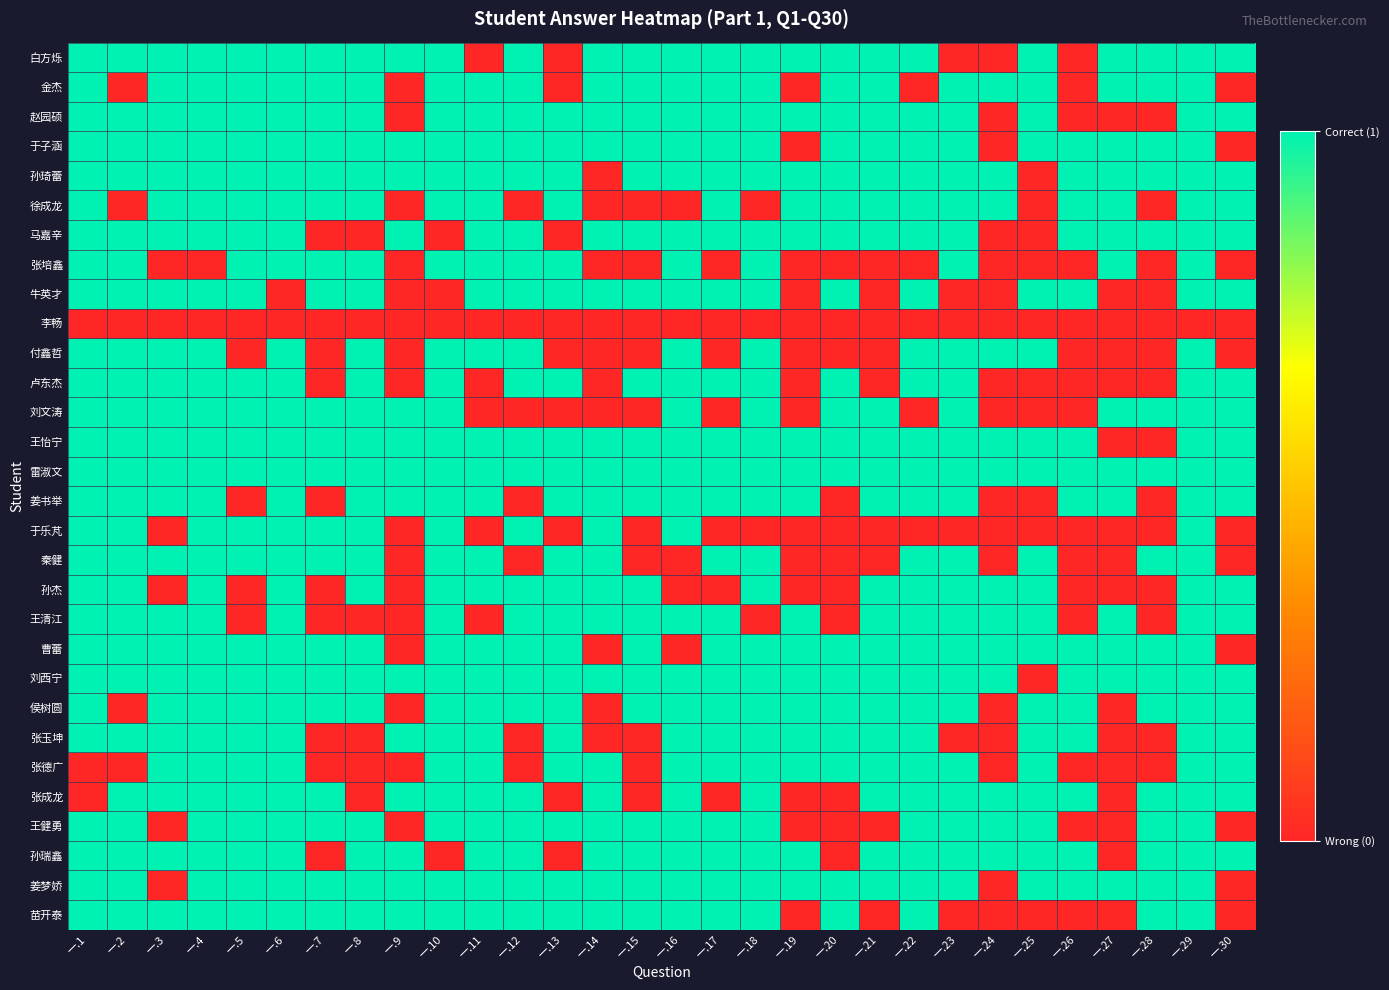

Reading right to left, what are all the values shown in this chart?

白方烁: 一.30=1	一.29=1	一.28=1	一.27=1	一.26=0	一.25=1	一.24=0	一.23=0	一.22=1	一.21=1	一.20=1	一.19=1	一.18=1	一.17=1	一.16=1	一.15=1	一.14=1	一.13=0	一.12=1	一.11=0	一.10=1	一.9=1	一.8=1	一.7=1	一.6=1	一.5=1	一.4=1	一.3=1	一.2=1	一.1=1
金杰: 一.30=0	一.29=1	一.28=1	一.27=1	一.26=0	一.25=1	一.24=1	一.23=1	一.22=0	一.21=1	一.20=1	一.19=0	一.18=1	一.17=1	一.16=1	一.15=1	一.14=1	一.13=0	一.12=1	一.11=1	一.10=1	一.9=0	一.8=1	一.7=1	一.6=1	一.5=1	一.4=1	一.3=1	一.2=0	一.1=1
赵园硕: 一.30=1	一.29=1	一.28=0	一.27=0	一.26=0	一.25=1	一.24=0	一.23=1	一.22=1	一.21=1	一.20=1	一.19=1	一.18=1	一.17=1	一.16=1	一.15=1	一.14=1	一.13=1	一.12=1	一.11=1	一.10=1	一.9=0	一.8=1	一.7=1	一.6=1	一.5=1	一.4=1	一.3=1	一.2=1	一.1=1
于子涵: 一.30=0	一.29=1	一.28=1	一.27=1	一.26=1	一.25=1	一.24=0	一.23=1	一.22=1	一.21=1	一.20=1	一.19=0	一.18=1	一.17=1	一.16=1	一.15=1	一.14=1	一.13=1	一.12=1	一.11=1	一.10=1	一.9=1	一.8=1	一.7=1	一.6=1	一.5=1	一.4=1	一.3=1	一.2=1	一.1=1
孙琦蕾: 一.30=1	一.29=1	一.28=1	一.27=1	一.26=1	一.25=0	一.24=1	一.23=1	一.22=1	一.21=1	一.20=1	一.19=1	一.18=1	一.17=1	一.16=1	一.15=1	一.14=0	一.13=1	一.12=1	一.11=1	一.10=1	一.9=1	一.8=1	一.7=1	一.6=1	一.5=1	一.4=1	一.3=1	一.2=1	一.1=1
徐成龙: 一.30=1	一.29=1	一.28=0	一.27=1	一.26=1	一.25=0	一.24=1	一.23=1	一.22=1	一.21=1	一.20=1	一.19=1	一.18=0	一.17=1	一.16=0	一.15=0	一.14=0	一.13=1	一.12=0	一.11=1	一.10=1	一.9=0	一.8=1	一.7=1	一.6=1	一.5=1	一.4=1	一.3=1	一.2=0	一.1=1
马嘉辛: 一.30=1	一.29=1	一.28=1	一.27=1	一.26=1	一.25=0	一.24=0	一.23=1	一.22=1	一.21=1	一.20=1	一.19=1	一.18=1	一.17=1	一.16=1	一.15=1	一.14=1	一.13=0	一.12=1	一.11=1	一.10=0	一.9=1	一.8=0	一.7=0	一.6=1	一.5=1	一.4=1	一.3=1	一.2=1	一.1=1
张培鑫: 一.30=0	一.29=1	一.28=0	一.27=1	一.26=0	一.25=0	一.24=0	一.23=1	一.22=0	一.21=0	一.20=0	一.19=0	一.18=1	一.17=0	一.16=1	一.15=0	一.14=0	一.13=1	一.12=1	一.11=1	一.10=1	一.9=0	一.8=1	一.7=1	一.6=1	一.5=1	一.4=0	一.3=0	一.2=1	一.1=1
牛英才: 一.30=1	一.29=1	一.28=0	一.27=0	一.26=1	一.25=1	一.24=0	一.23=0	一.22=1	一.21=0	一.20=1	一.19=0	一.18=1	一.17=1	一.16=1	一.15=1	一.14=1	一.13=1	一.12=1	一.11=1	一.10=0	一.9=0	一.8=1	一.7=1	一.6=0	一.5=1	一.4=1	一.3=1	一.2=1	一.1=1
李畅: 一.30=0	一.29=0	一.28=0	一.27=0	一.26=0	一.25=0	一.24=0	一.23=0	一.22=0	一.21=0	一.20=0	一.19=0	一.18=0	一.17=0	一.16=0	一.15=0	一.14=0	一.13=0	一.12=0	一.11=0	一.10=0	一.9=0	一.8=0	一.7=0	一.6=0	一.5=0	一.4=0	一.3=0	一.2=0	一.1=0
付鑫哲: 一.30=0	一.29=1	一.28=0	一.27=0	一.26=0	一.25=1	一.24=1	一.23=1	一.22=1	一.21=0	一.20=0	一.19=0	一.18=1	一.17=0	一.16=1	一.15=0	一.14=0	一.13=0	一.12=1	一.11=1	一.10=1	一.9=0	一.8=1	一.7=0	一.6=1	一.5=0	一.4=1	一.3=1	一.2=1	一.1=1
卢东杰: 一.30=1	一.29=1	一.28=0	一.27=0	一.26=0	一.25=0	一.24=0	一.23=1	一.22=1	一.21=0	一.20=1	一.19=0	一.18=1	一.17=1	一.16=1	一.15=1	一.14=0	一.13=1	一.12=1	一.11=0	一.10=1	一.9=0	一.8=1	一.7=0	一.6=1	一.5=1	一.4=1	一.3=1	一.2=1	一.1=1
刘文涛: 一.30=1	一.29=1	一.28=1	一.27=1	一.26=0	一.25=0	一.24=0	一.23=1	一.22=0	一.21=1	一.20=1	一.19=0	一.18=1	一.17=0	一.16=1	一.15=0	一.14=0	一.13=0	一.12=0	一.11=0	一.10=1	一.9=1	一.8=1	一.7=1	一.6=1	一.5=1	一.4=1	一.3=1	一.2=1	一.1=1
王怡宁: 一.30=1	一.29=1	一.28=0	一.27=0	一.26=1	一.25=1	一.24=1	一.23=1	一.22=1	一.21=1	一.20=1	一.19=1	一.18=1	一.17=1	一.16=1	一.15=1	一.14=1	一.13=1	一.12=1	一.11=1	一.10=1	一.9=1	一.8=1	一.7=1	一.6=1	一.5=1	一.4=1	一.3=1	一.2=1	一.1=1
雷淑文: 一.30=1	一.29=1	一.28=1	一.27=1	一.26=1	一.25=1	一.24=1	一.23=1	一.22=1	一.21=1	一.20=1	一.19=1	一.18=1	一.17=1	一.16=1	一.15=1	一.14=1	一.13=1	一.12=1	一.11=1	一.10=1	一.9=1	一.8=1	一.7=1	一.6=1	一.5=1	一.4=1	一.3=1	一.2=1	一.1=1
姜书举: 一.30=1	一.29=1	一.28=0	一.27=1	一.26=1	一.25=0	一.24=0	一.23=1	一.22=1	一.21=1	一.20=0	一.19=1	一.18=1	一.17=1	一.16=1	一.15=1	一.14=1	一.13=1	一.12=0	一.11=1	一.10=1	一.9=1	一.8=1	一.7=0	一.6=1	一.5=0	一.4=1	一.3=1	一.2=1	一.1=1
于乐芃: 一.30=0	一.29=1	一.28=0	一.27=0	一.26=0	一.25=0	一.24=0	一.23=0	一.22=0	一.21=0	一.20=0	一.19=0	一.18=0	一.17=0	一.16=1	一.15=0	一.14=1	一.13=0	一.12=1	一.11=0	一.10=1	一.9=0	一.8=1	一.7=1	一.6=1	一.5=1	一.4=1	一.3=0	一.2=1	一.1=1
秦健: 一.30=0	一.29=1	一.28=1	一.27=0	一.26=0	一.25=1	一.24=0	一.23=1	一.22=1	一.21=0	一.20=0	一.19=0	一.18=1	一.17=1	一.16=0	一.15=0	一.14=1	一.13=1	一.12=0	一.11=1	一.10=1	一.9=0	一.8=1	一.7=1	一.6=1	一.5=1	一.4=1	一.3=1	一.2=1	一.1=1
孙杰: 一.30=1	一.29=1	一.28=0	一.27=0	一.26=0	一.25=1	一.24=1	一.23=1	一.22=1	一.21=1	一.20=0	一.19=0	一.18=1	一.17=0	一.16=0	一.15=1	一.14=1	一.13=1	一.12=1	一.11=1	一.10=1	一.9=0	一.8=1	一.7=0	一.6=1	一.5=0	一.4=1	一.3=0	一.2=1	一.1=1
王清江: 一.30=1	一.29=1	一.28=0	一.27=1	一.26=0	一.25=1	一.24=1	一.23=1	一.22=1	一.21=1	一.20=0	一.19=1	一.18=0	一.17=1	一.16=1	一.15=1	一.14=1	一.13=1	一.12=1	一.11=0	一.10=1	一.9=0	一.8=0	一.7=0	一.6=1	一.5=0	一.4=1	一.3=1	一.2=1	一.1=1
曹蕾: 一.30=0	一.29=1	一.28=1	一.27=1	一.26=1	一.25=1	一.24=1	一.23=1	一.22=1	一.21=1	一.20=1	一.19=1	一.18=1	一.17=1	一.16=0	一.15=1	一.14=0	一.13=1	一.12=1	一.11=1	一.10=1	一.9=0	一.8=1	一.7=1	一.6=1	一.5=1	一.4=1	一.3=1	一.2=1	一.1=1
刘西宁: 一.30=1	一.29=1	一.28=1	一.27=1	一.26=1	一.25=0	一.24=1	一.23=1	一.22=1	一.21=1	一.20=1	一.19=1	一.18=1	一.17=1	一.16=1	一.15=1	一.14=1	一.13=1	一.12=1	一.11=1	一.10=1	一.9=1	一.8=1	一.7=1	一.6=1	一.5=1	一.4=1	一.3=1	一.2=1	一.1=1
侯树圆: 一.30=1	一.29=1	一.28=1	一.27=0	一.26=1	一.25=1	一.24=0	一.23=1	一.22=1	一.21=1	一.20=1	一.19=1	一.18=1	一.17=1	一.16=1	一.15=1	一.14=0	一.13=1	一.12=1	一.11=1	一.10=1	一.9=0	一.8=1	一.7=1	一.6=1	一.5=1	一.4=1	一.3=1	一.2=0	一.1=1
张玉坤: 一.30=1	一.29=1	一.28=0	一.27=0	一.26=1	一.25=1	一.24=0	一.23=0	一.22=1	一.21=1	一.20=1	一.19=1	一.18=1	一.17=1	一.16=1	一.15=0	一.14=0	一.13=1	一.12=0	一.11=1	一.10=1	一.9=1	一.8=0	一.7=0	一.6=1	一.5=1	一.4=1	一.3=1	一.2=1	一.1=1
张德广: 一.30=1	一.29=1	一.28=0	一.27=0	一.26=0	一.25=1	一.24=0	一.23=1	一.22=1	一.21=1	一.20=1	一.19=1	一.18=1	一.17=1	一.16=1	一.15=0	一.14=1	一.13=1	一.12=0	一.11=1	一.10=1	一.9=0	一.8=0	一.7=0	一.6=1	一.5=1	一.4=1	一.3=1	一.2=0	一.1=0
张成龙: 一.30=1	一.29=1	一.28=1	一.27=0	一.26=1	一.25=1	一.24=1	一.23=1	一.22=1	一.21=1	一.20=0	一.19=0	一.18=1	一.17=0	一.16=1	一.15=0	一.14=1	一.13=0	一.12=1	一.11=1	一.10=1	一.9=1	一.8=0	一.7=1	一.6=1	一.5=1	一.4=1	一.3=1	一.2=1	一.1=0
王健勇: 一.30=0	一.29=1	一.28=1	一.27=0	一.26=0	一.25=1	一.24=1	一.23=1	一.22=1	一.21=0	一.20=0	一.19=0	一.18=1	一.17=1	一.16=1	一.15=1	一.14=1	一.13=1	一.12=1	一.11=1	一.10=1	一.9=0	一.8=1	一.7=1	一.6=1	一.5=1	一.4=1	一.3=0	一.2=1	一.1=1
孙瑞鑫: 一.30=1	一.29=1	一.28=1	一.27=0	一.26=1	一.25=1	一.24=1	一.23=1	一.22=1	一.21=1	一.20=0	一.19=1	一.18=1	一.17=1	一.16=1	一.15=1	一.14=1	一.13=0	一.12=1	一.11=1	一.10=0	一.9=1	一.8=1	一.7=0	一.6=1	一.5=1	一.4=1	一.3=1	一.2=1	一.1=1
姜梦娇: 一.30=0	一.29=1	一.28=1	一.27=1	一.26=1	一.25=1	一.24=0	一.23=1	一.22=1	一.21=1	一.20=1	一.19=1	一.18=1	一.17=1	一.16=1	一.15=1	一.14=1	一.13=1	一.12=1	一.11=1	一.10=1	一.9=1	一.8=1	一.7=1	一.6=1	一.5=1	一.4=1	一.3=0	一.2=1	一.1=1
苗开泰: 一.30=0	一.29=1	一.28=1	一.27=0	一.26=0	一.25=0	一.24=0	一.23=0	一.22=1	一.21=0	一.20=1	一.19=0	一.18=1	一.17=1	一.16=1	一.15=1	一.14=1	一.13=1	一.12=1	一.11=1	一.10=1	一.9=1	一.8=1	一.7=1	一.6=1	一.5=1	一.4=1	一.3=1	一.2=1	一.1=1